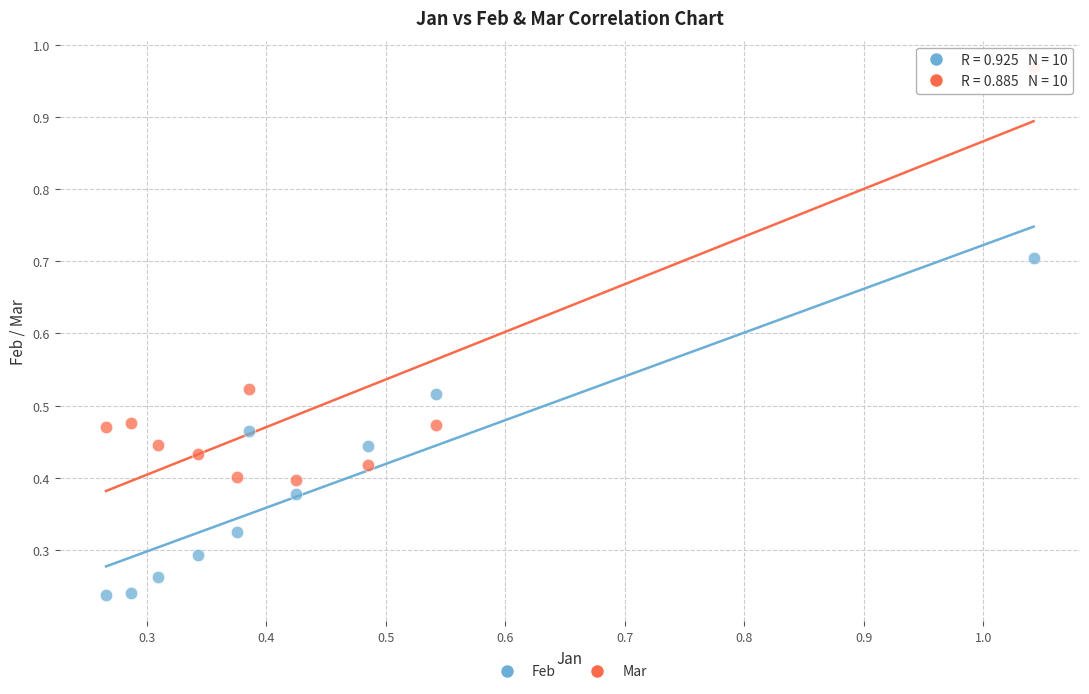

Which series reaches the minimum Y coordinate?

Feb